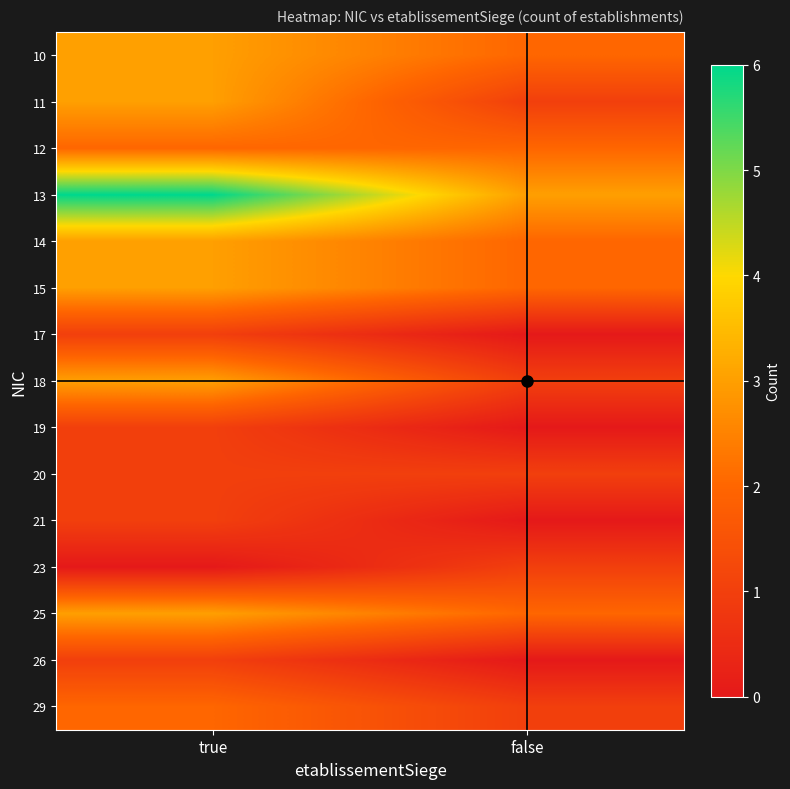

Reading left to right, list all the values displayed in this chart.

10: true=3	false=2
11: true=3	false=1
12: true=2	false=2
13: true=6	false=3
14: true=3	false=2
15: true=3	false=2
17: true=1	false=0
18: true=3	false=1
19: true=1	false=0
20: true=1	false=1
21: true=1	false=0
23: true=0	false=1
25: true=3	false=2
26: true=1	false=0
29: true=2	false=1